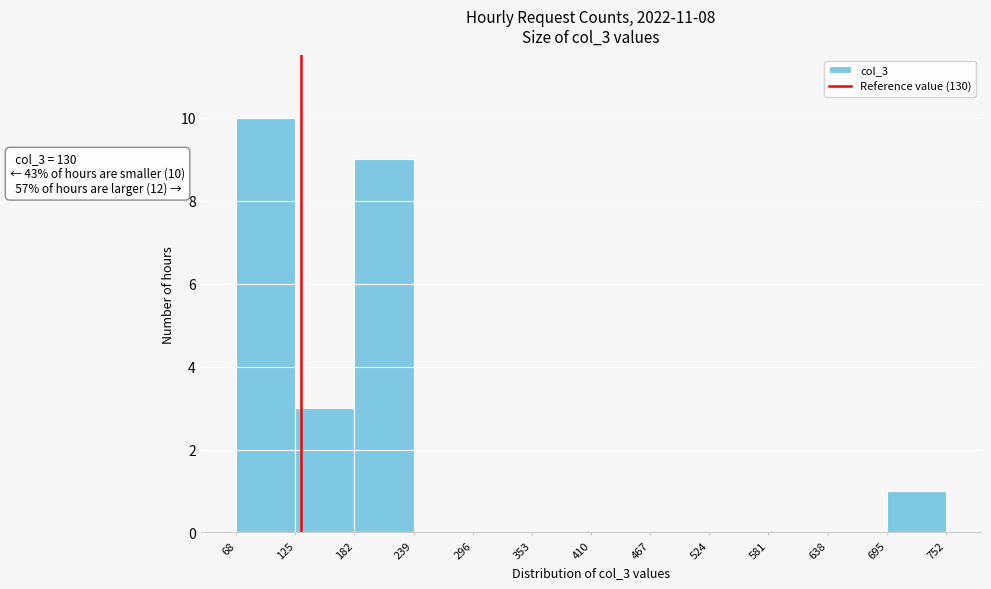

Which range on the x-axis has the tallest bar?

68 to 125